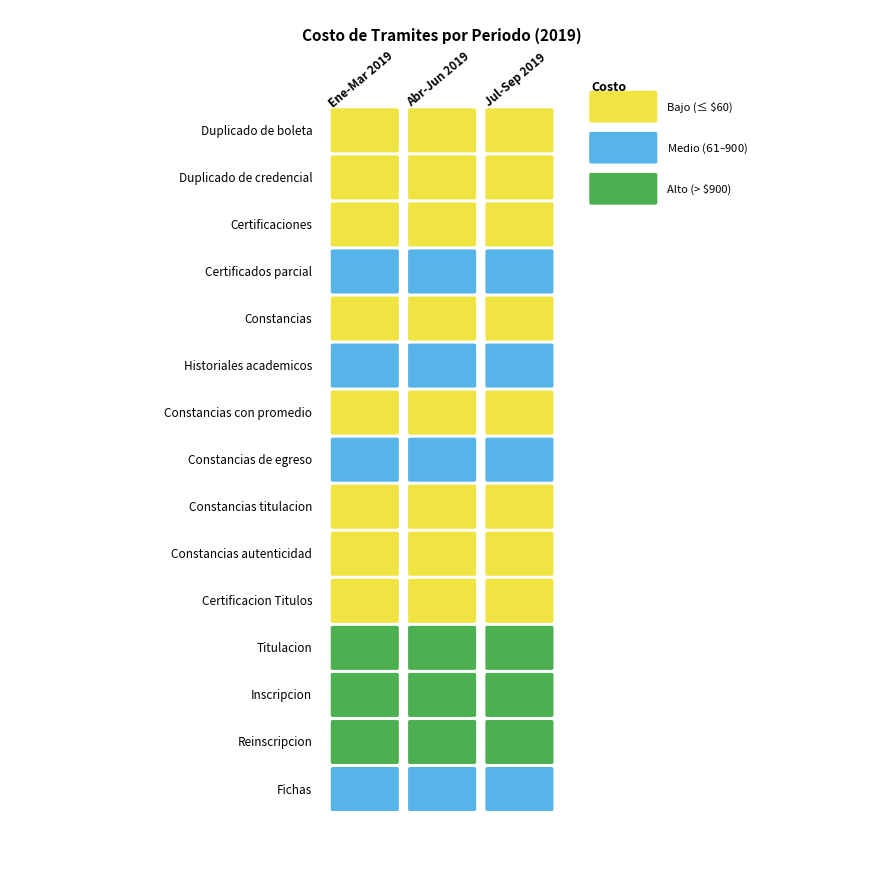

The Certificados parcial series shows 207 at 2. True or false?

False